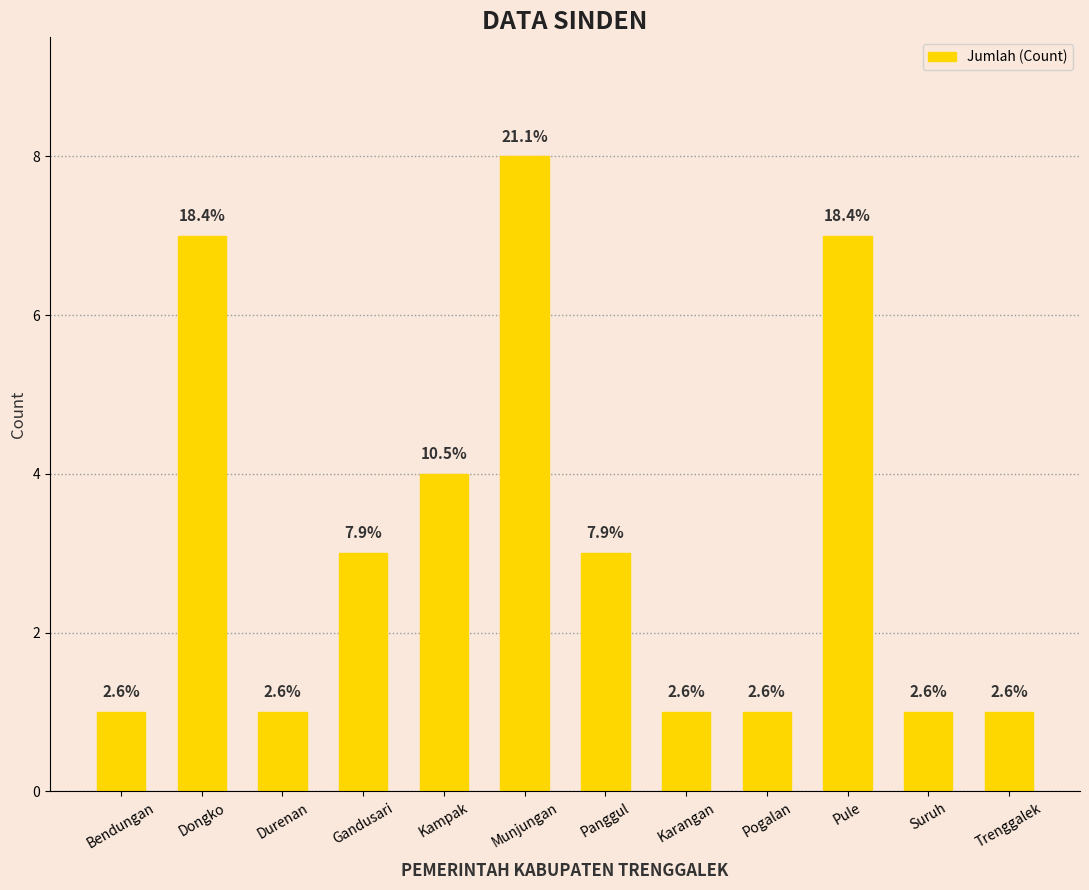

Are the bars horizontal?

No